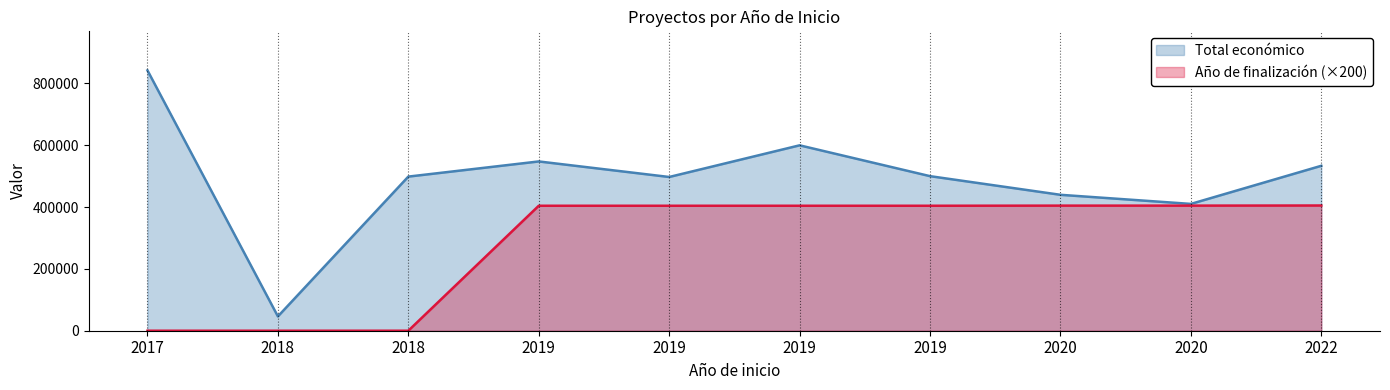

Which series has the largest total across all categories?

Total económico